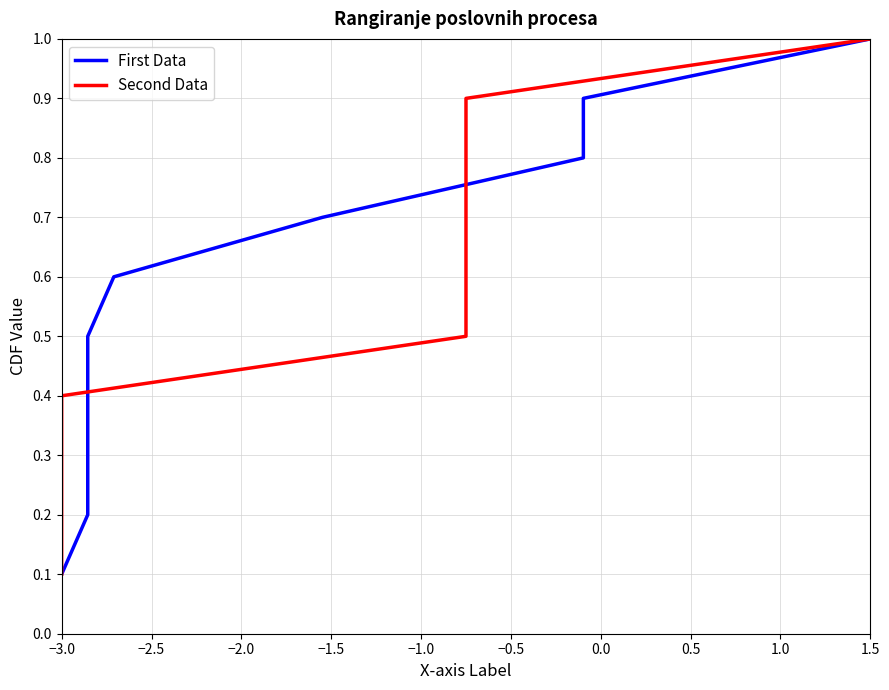

What is the value of the First Data point at the 8th from the left?

0.8